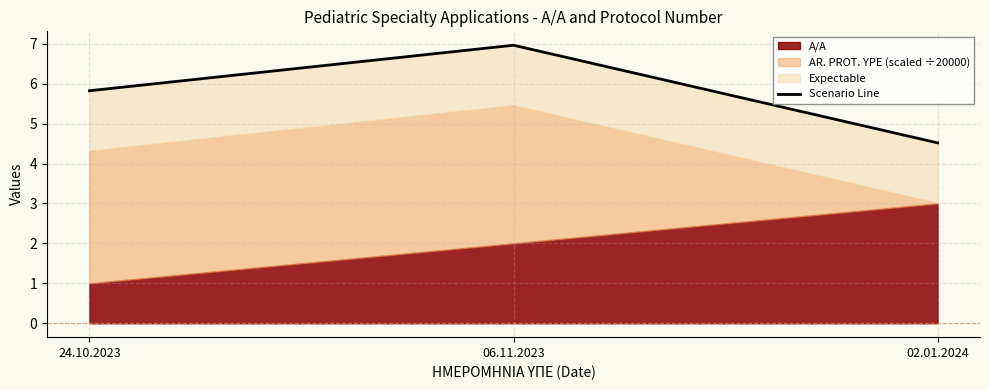

What is the change in value from 24.10.2023 to 02.01.2024?

-1.3